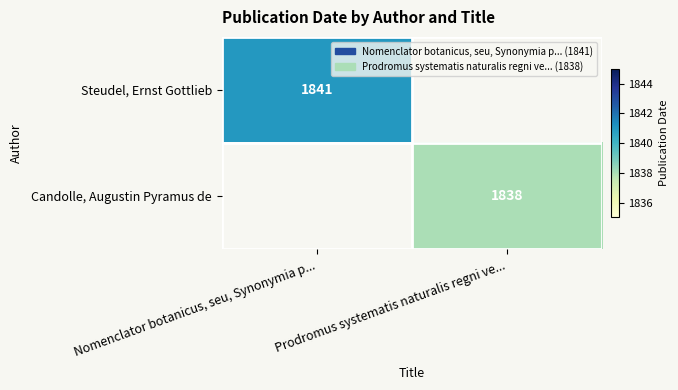

At how many categories does at least one series exceed 1838?

1